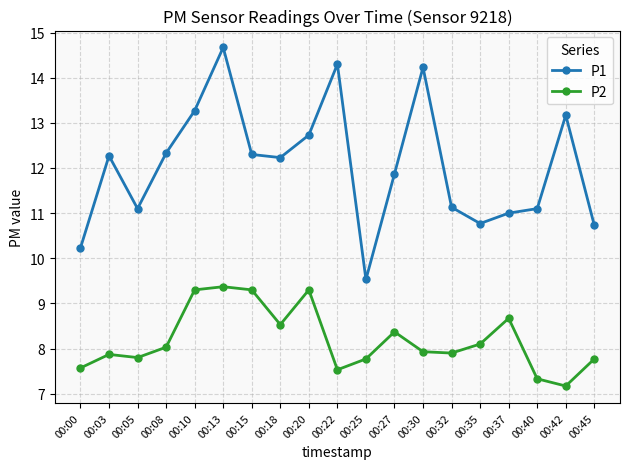

What is the difference between the maximum and minimum values in the P1 series?

5.1